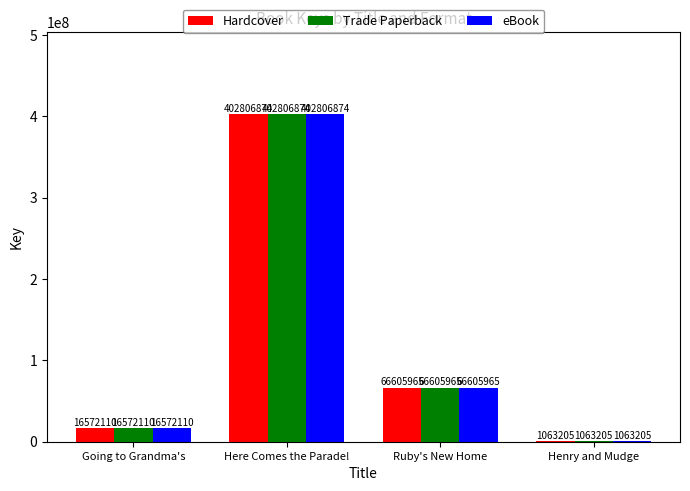

How many series are shown in this chart?

3